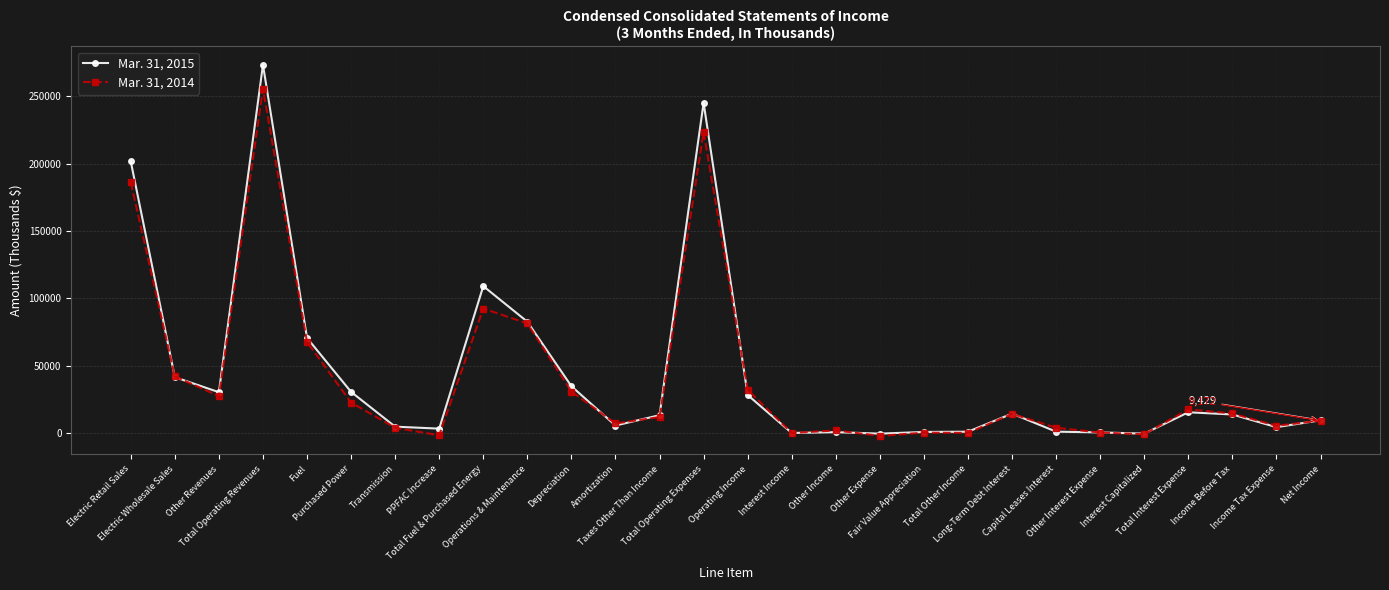

True or false: Mar. 31, 2014 and Mar. 31, 2015 cross at least once.

True